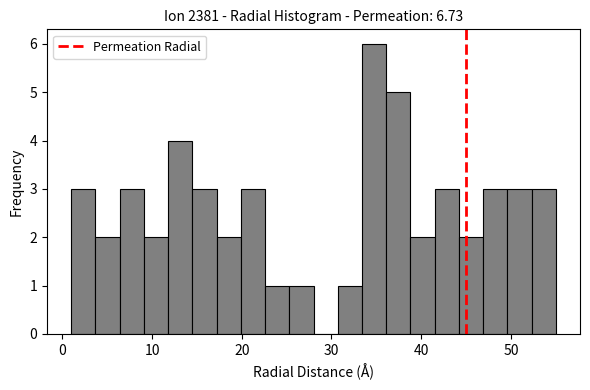

Read against the x-axis, roughly where is the centre of the tallest bar?

35